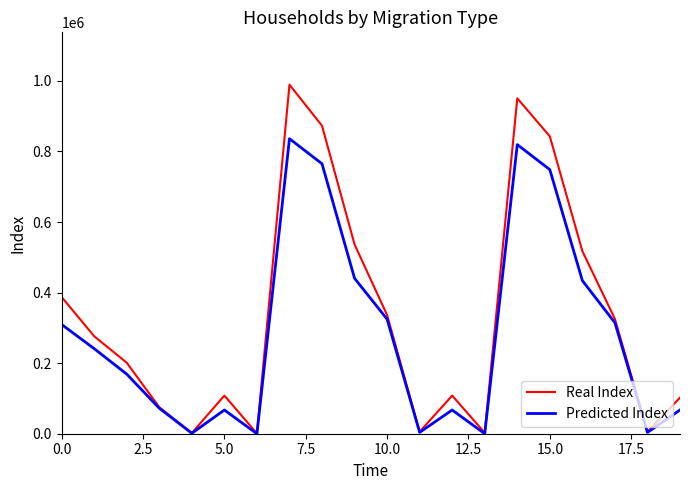

What is the difference between the maximum and minimum values in the Predicted Index series?

836251